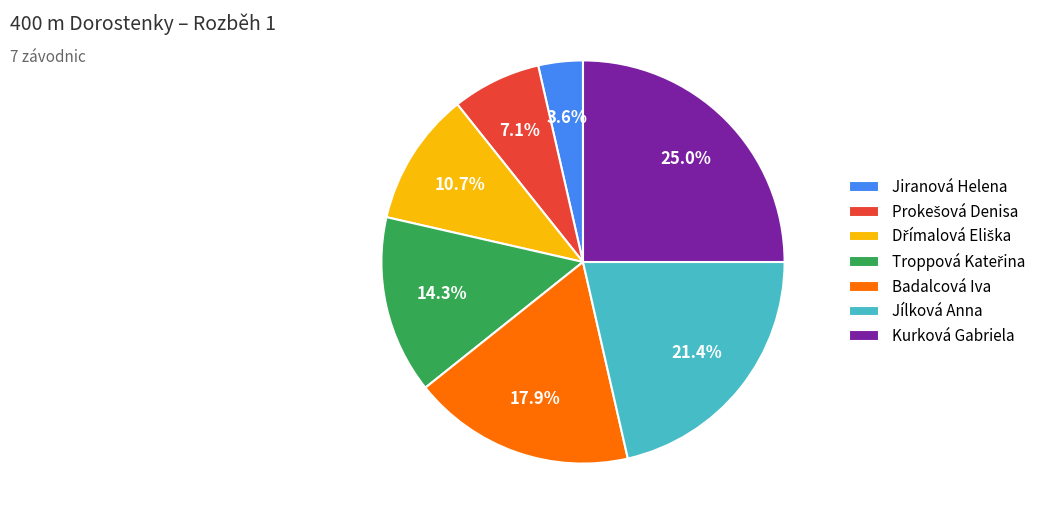

How much of the chart is everything except Badalcová Iva?

82.1%